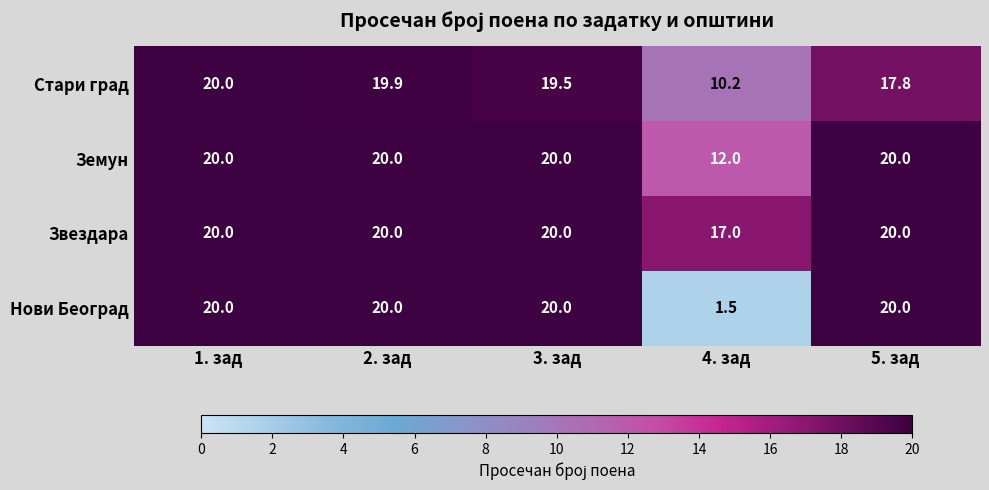

What is the spread (max minus min) of values at 4. зад?

15.5